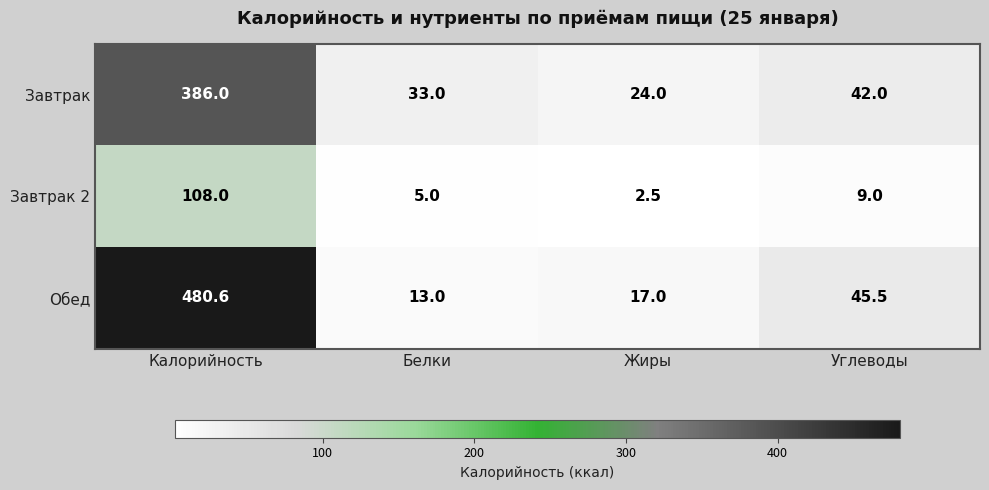

What is the difference between the maximum and minimum values in the Завтрак series?

362.0